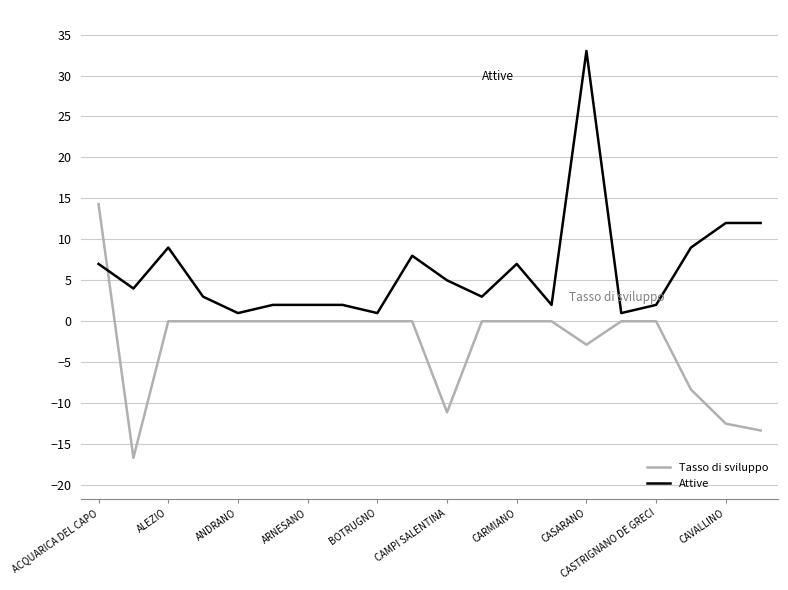

Rank the series by their maximum value, from highest to lowest.

Attive, Tasso di sviluppo